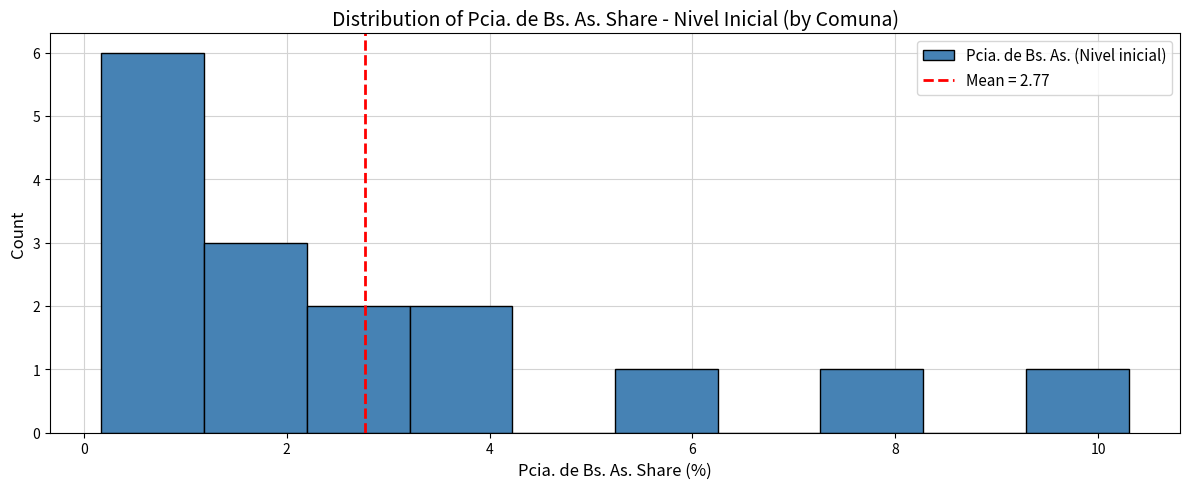

Reading left to right, transcribe this chart: for each bar, give the range it covers on the x-axis and its height. Neither the bar edges nor the heights are printed on the chart, so give them approximately, as read against the axes.

0.2 to 1.2: 6
1.2 to 2.2: 3
2.2 to 3.2: 2
3.2 to 4.2: 2
4.2 to 5.2: 0
5.2 to 6.2: 1
6.2 to 7.2: 0
7.2 to 8.2: 1
8.2 to 9.2: 0
9.2 to 10.4: 1